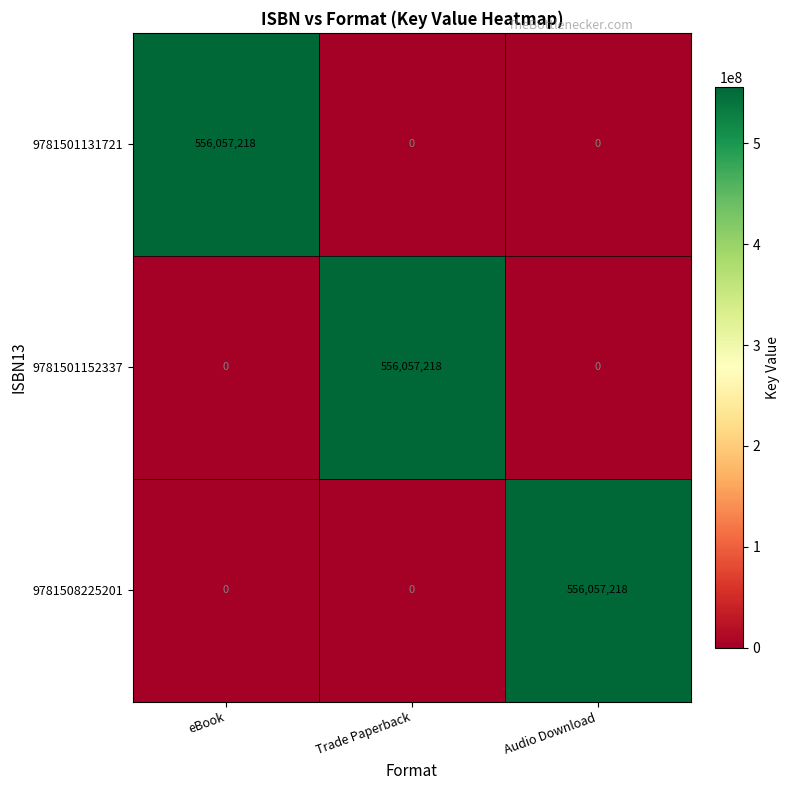

What is the difference between the 9781501152337 values at eBook and Trade Paperback?

556057218